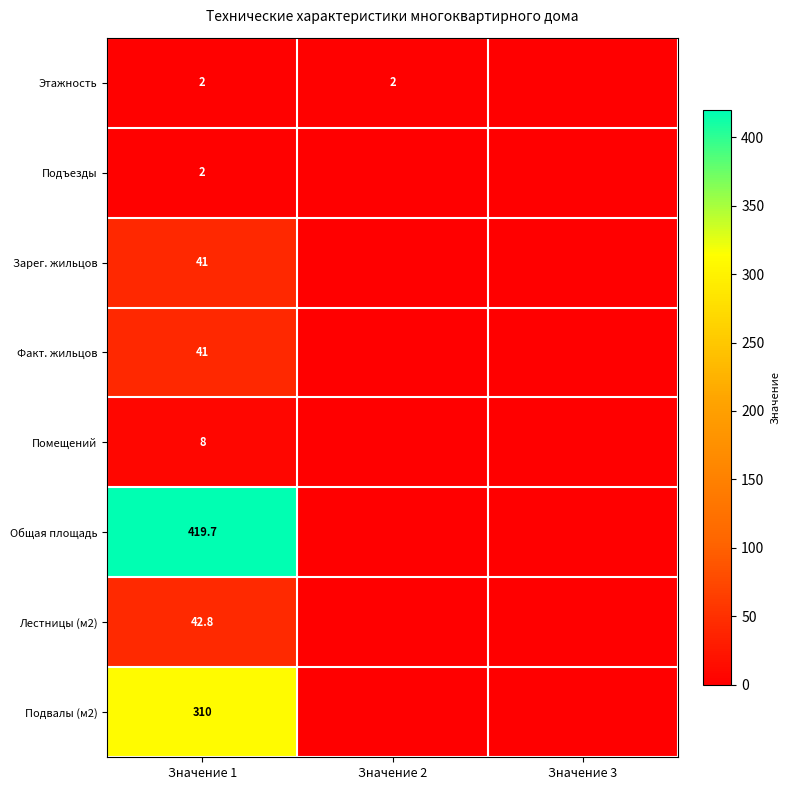

The value of Этажность at Значение 1 is 2.0. True or false?

True